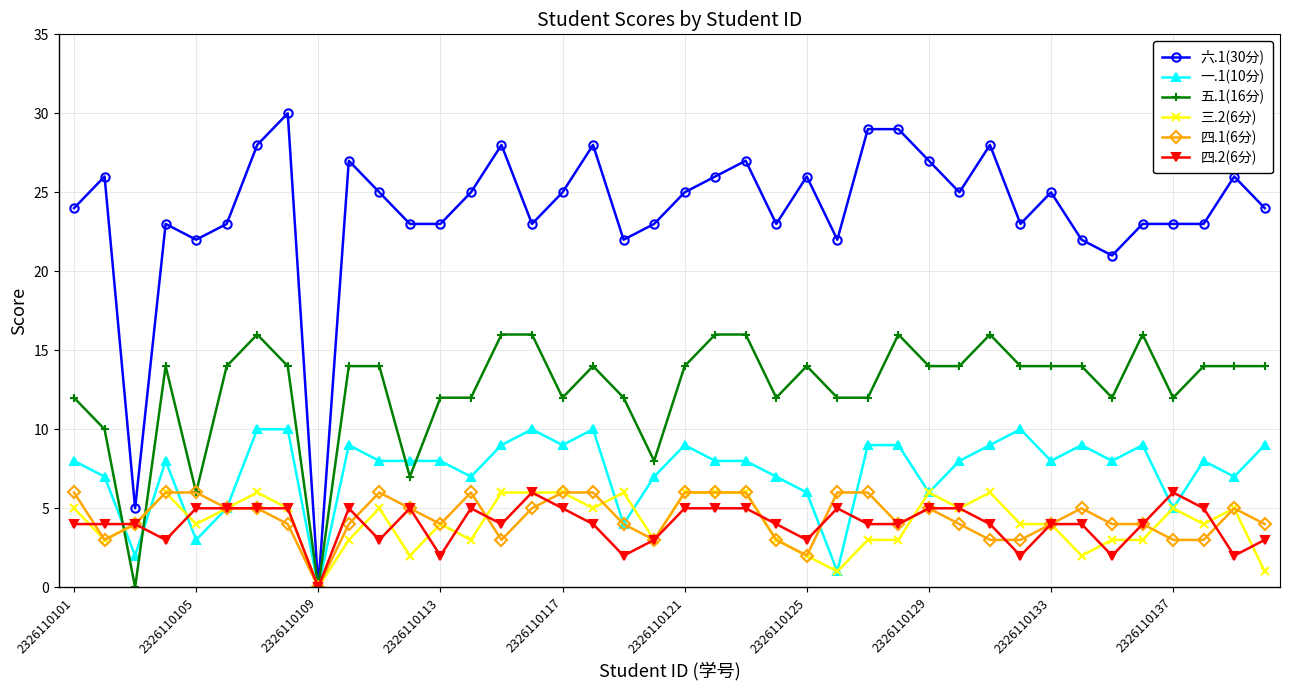

What is the difference between the maximum and minimum values in the 三.2(6分) series?

6